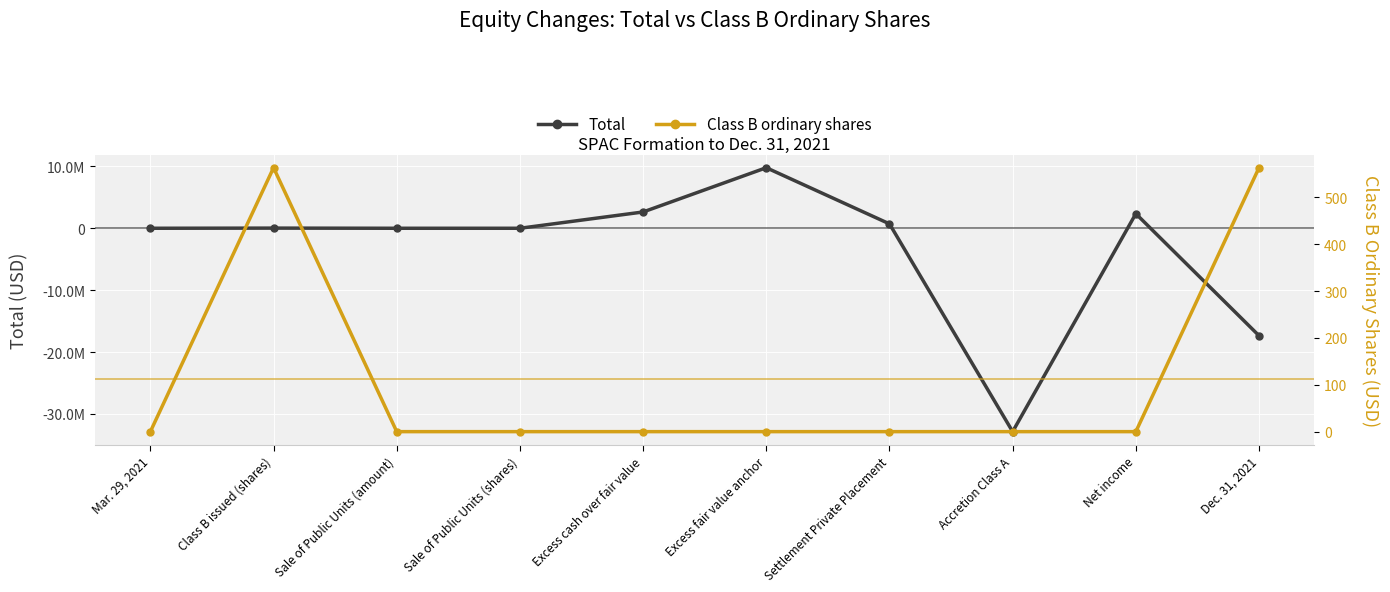

True or false: Class B ordinary shares and Total intersect in this chart.

True